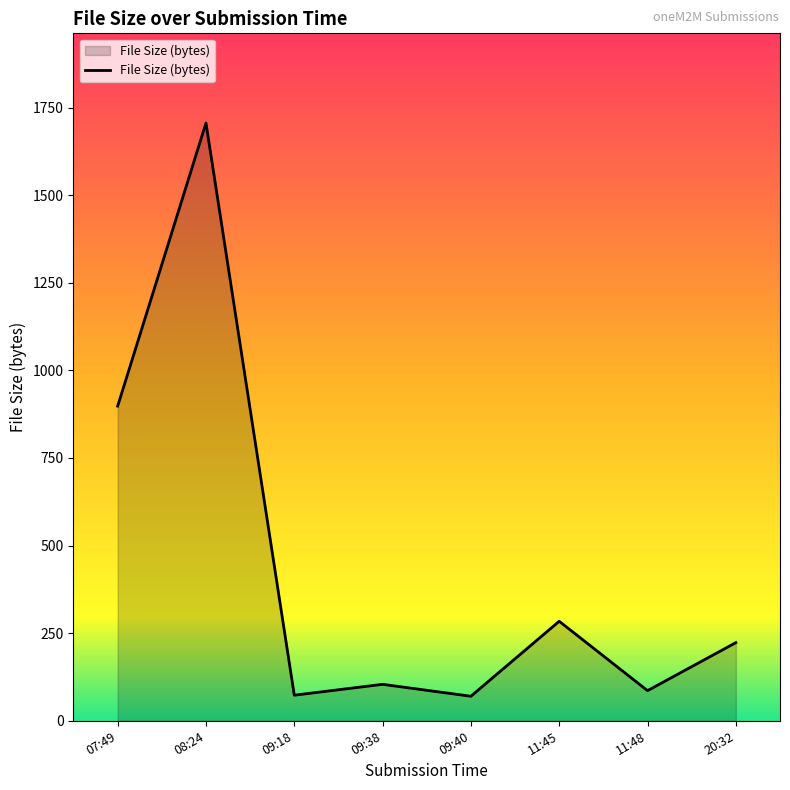

What is the change in value from 09:38 to 20:32?

+119